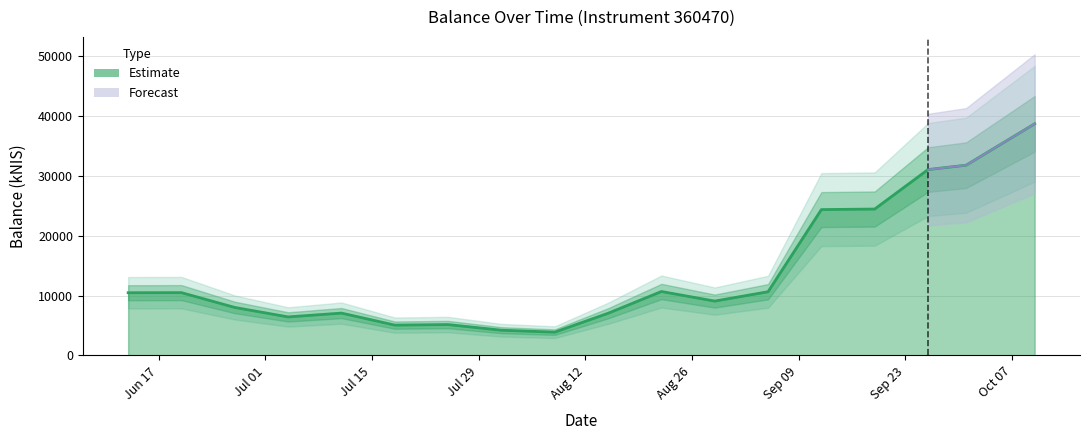

Where does the data first go above 10479?

2024-06-13